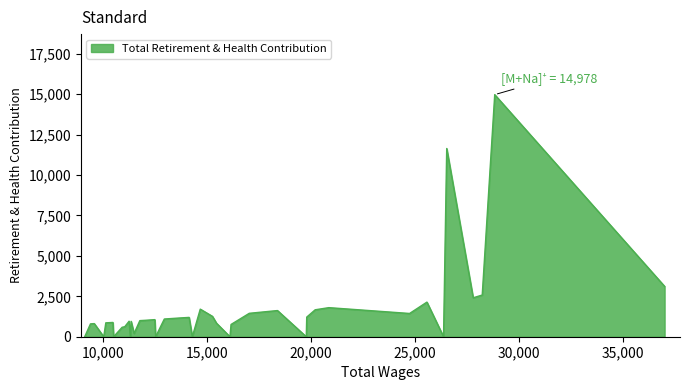

What is the sum of all values?

63817